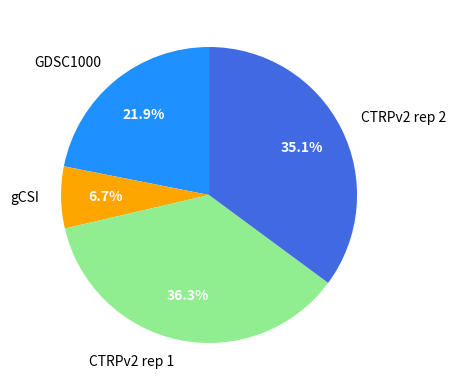

Between CTRPv2 rep 2 and gCSI, which is larger?

CTRPv2 rep 2